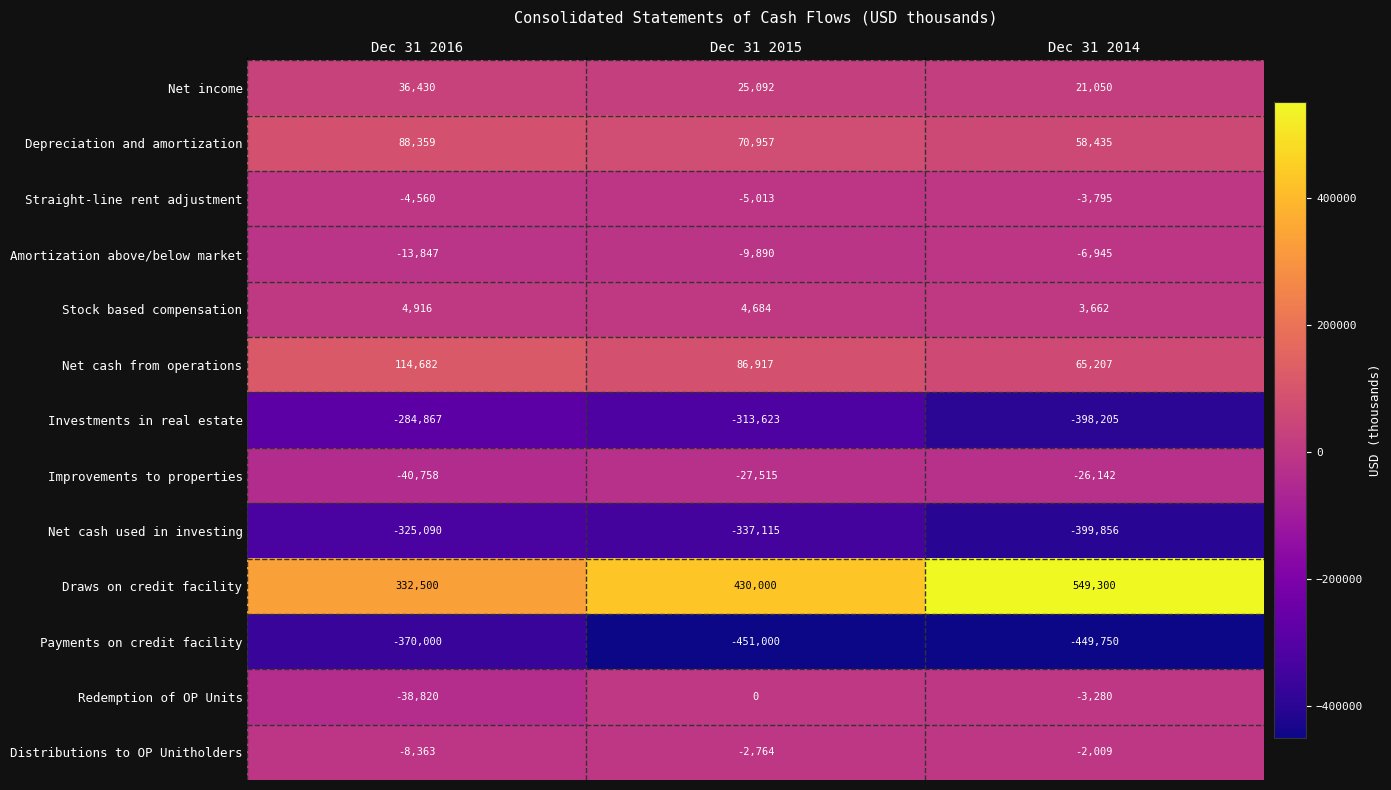

Is it true that Investments in real estate equals -398205 at Dec 31 2014?

True